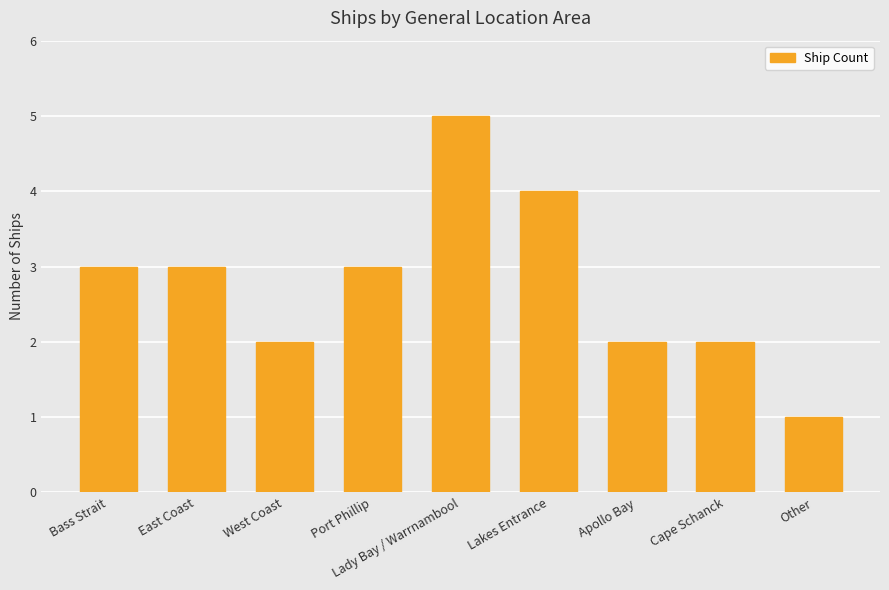

Which category has the lowest value across all series?

Other